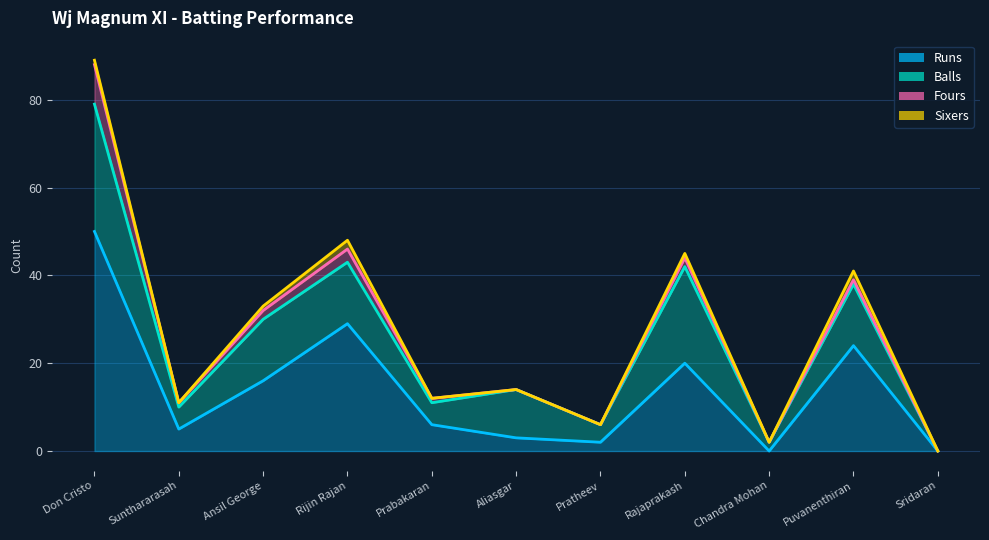

At how many categories does at least one series exceed 44?

1